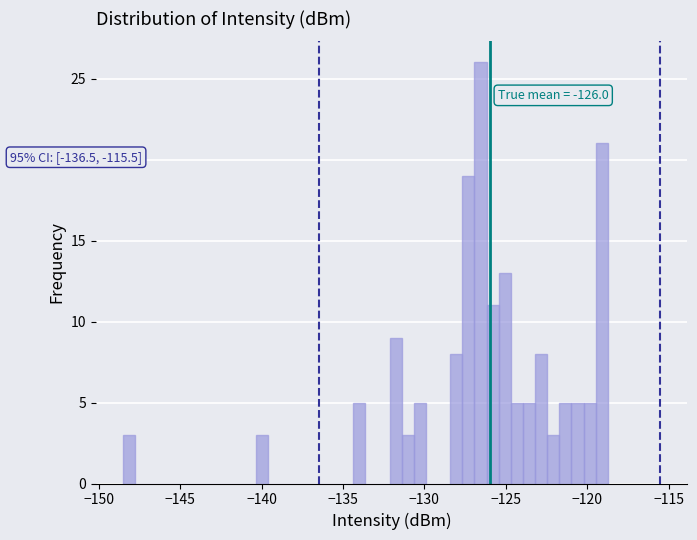

Around what value on the x-axis is the tallest bar? Give the approximate position of its centre, as read against the axis.

-126.5